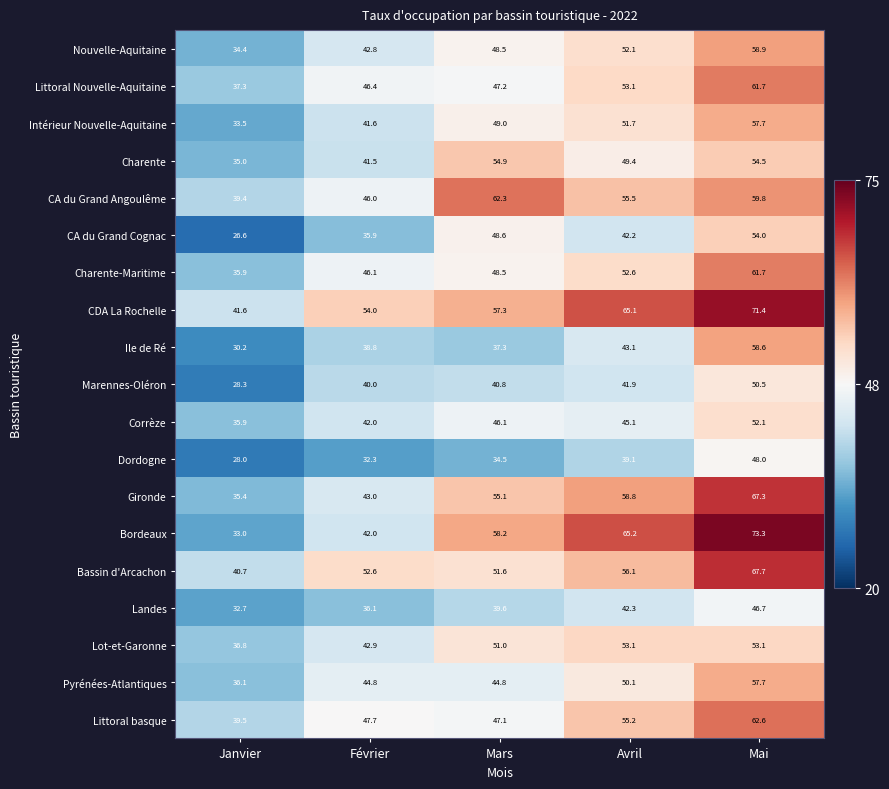

What is the minimum value shown in the chart?

26.6